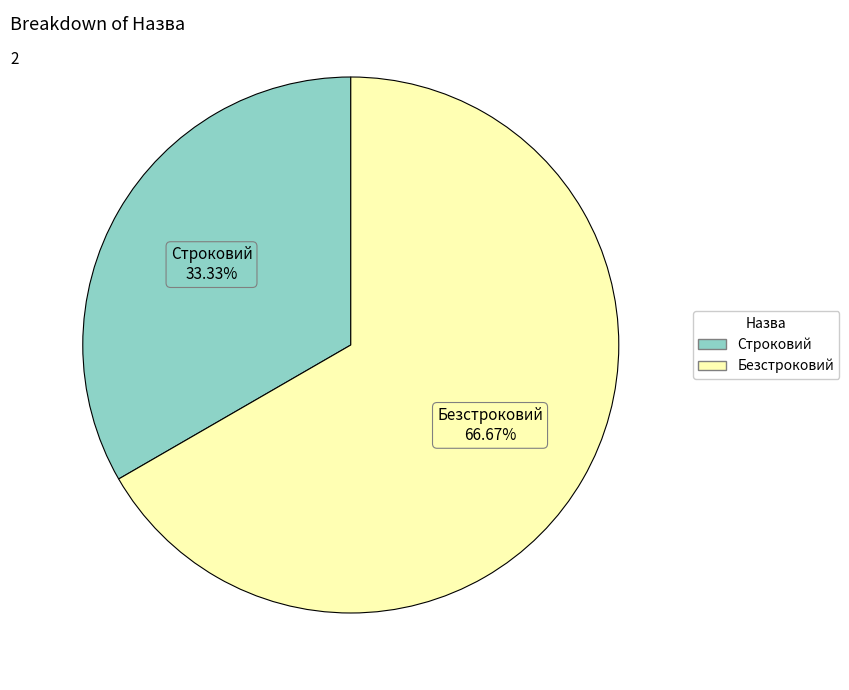

Between Безстроковий and Строковий, which is larger?

Безстроковий